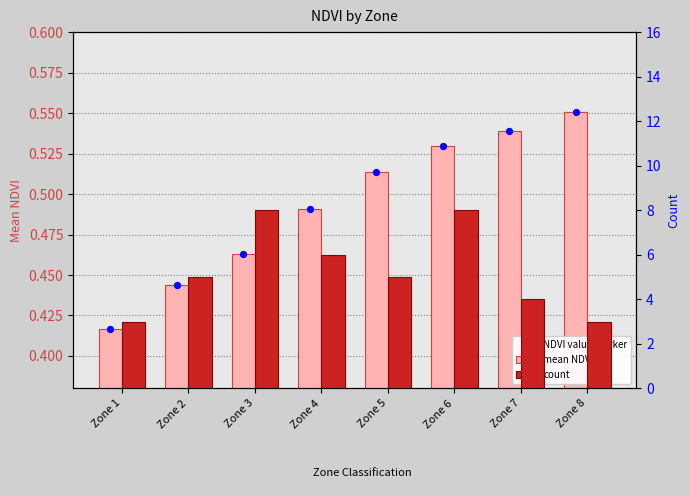

What are all the series names shown in the legend?

mean NDVI, NDVI value marker, count